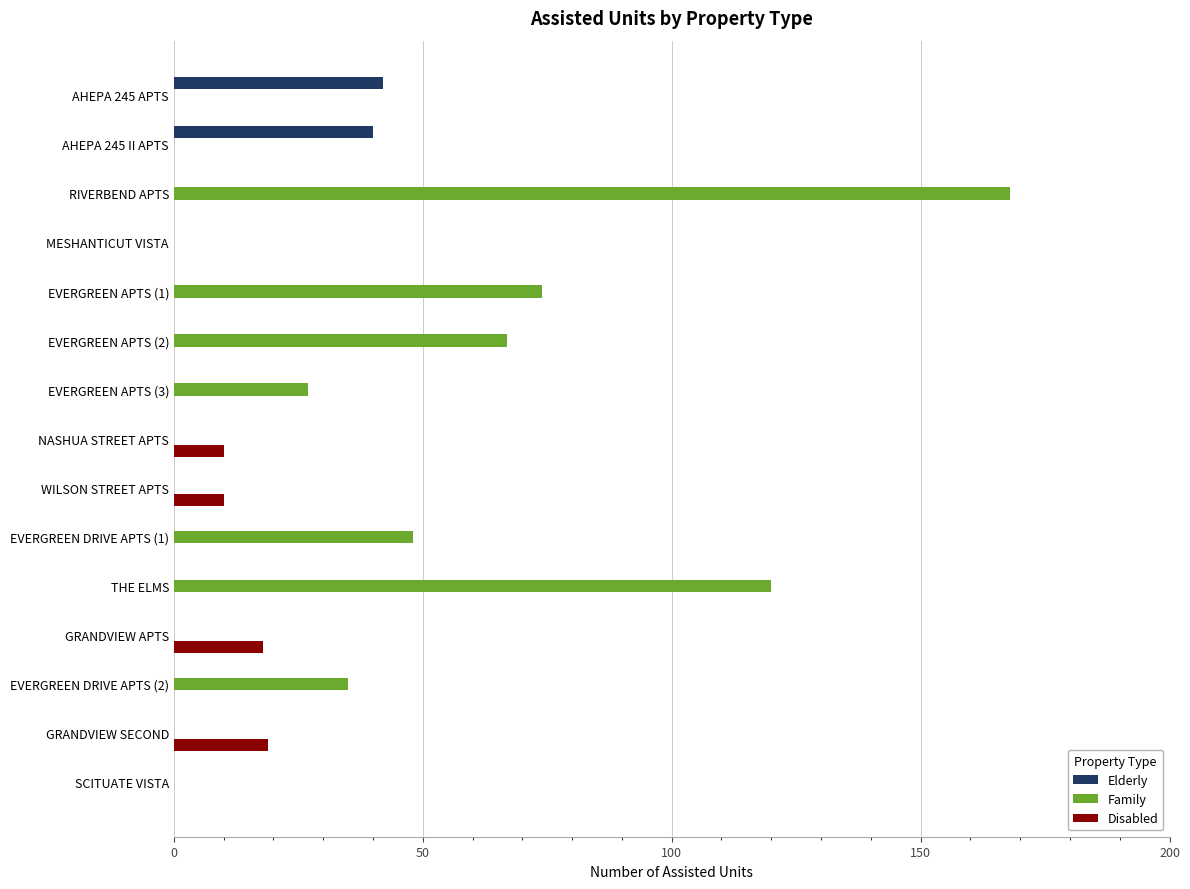

Is the value of Disabled at NASHUA STREET APTS greater than the value of Family at EVERGREEN DRIVE APTS (2)?

No